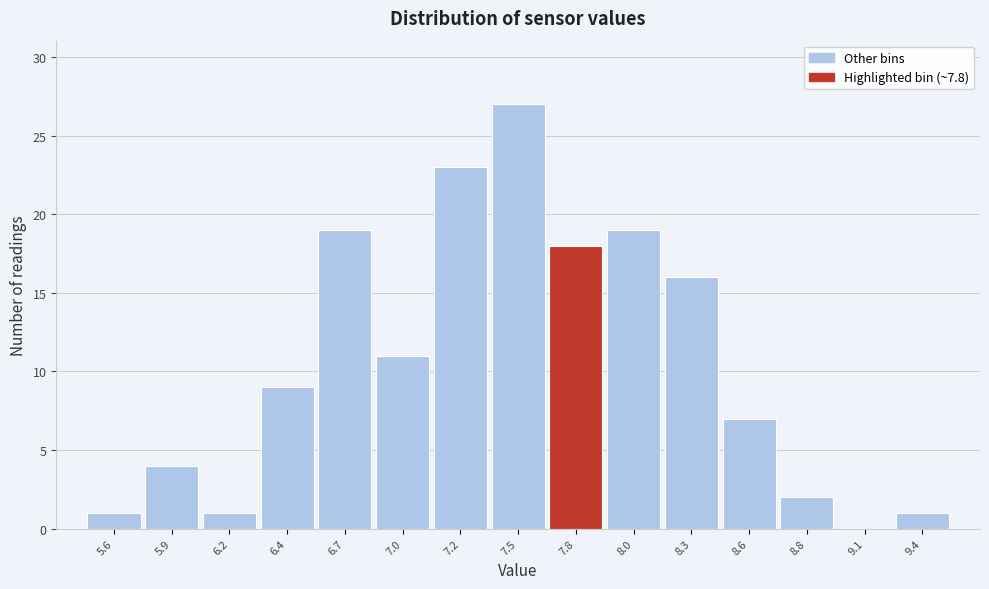

What is the height of the bar covering 7.90 to 8.15 on the x-axis? Neither the bar edges nor the heights are printed on the chart, so give them approximately, as read against the axes.

19